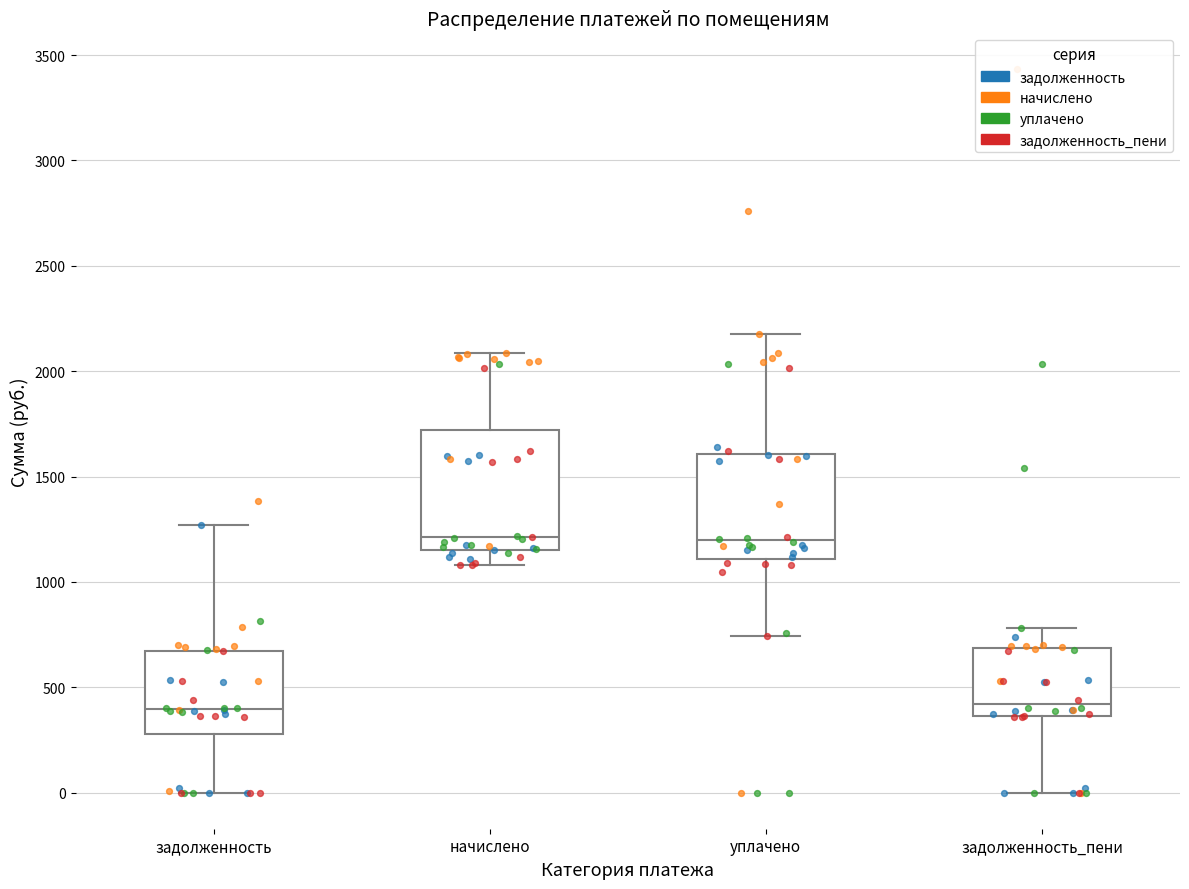

Which box is the tallest, from its lower edge to its upper edge?

начислено